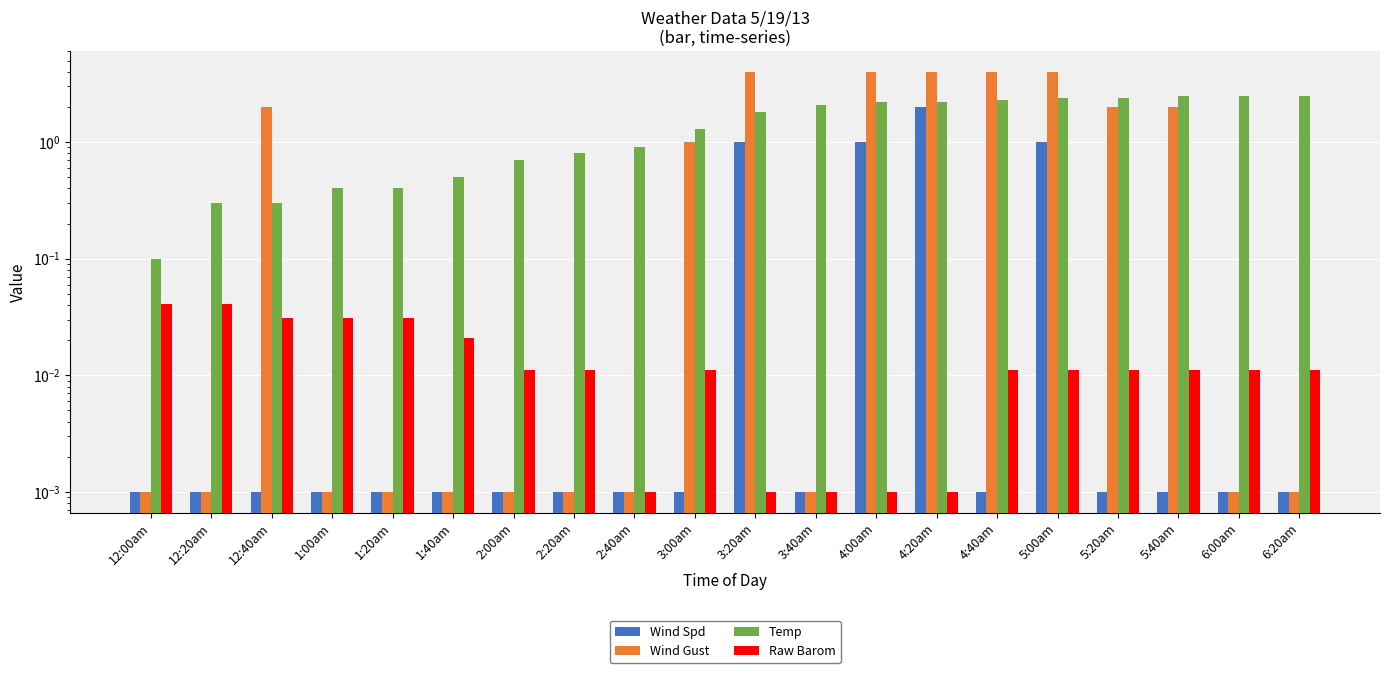

List the labels in order of Raw Barom value, smallest first.

2:40am, 3:20am, 3:40am, 4:00am, 4:20am, 2:00am, 2:20am, 3:00am, 4:40am, 5:00am, 5:20am, 5:40am, 6:00am, 6:20am, 1:40am, 12:40am, 1:00am, 1:20am, 12:00am, 12:20am